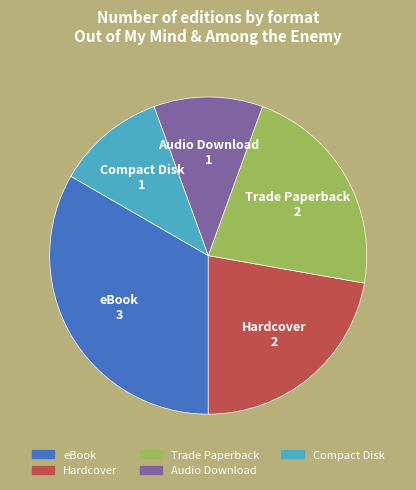

Which category has the biggest portion of the pie?

eBook